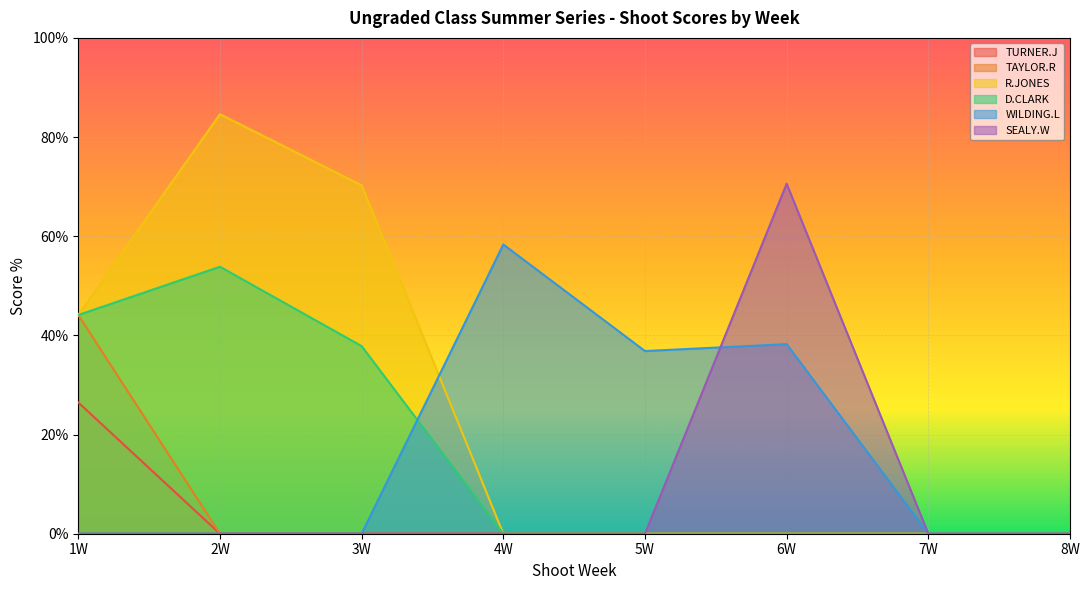

Reading left to right, transcribe all the data shown in this chart.

TURNER.J: 1W=26.5	2W=0.0	3W=0.0	4W=0.0	5W=0.0	6W=0.0	7W=0.0	8W=0.0
TAYLOR.R: 1W=44.1	2W=0.0	3W=0.0	4W=0.0	5W=0.0	6W=0.0	7W=0.0	8W=0.0
R.JONES: 1W=44.1	2W=84.6	3W=70.3	4W=0.0	5W=0.0	6W=0.0	7W=0.0	8W=0.0
D.CLARK: 1W=44.1	2W=53.8	3W=37.8	4W=0.0	5W=0.0	6W=0.0	7W=0.0	8W=0.0
WILDING.L: 1W=0.0	2W=0.0	3W=0.0	4W=58.3	5W=36.8	6W=38.2	7W=0.0	8W=0.0
SEALY.W: 1W=0.0	2W=0.0	3W=0.0	4W=0.0	5W=0.0	6W=70.6	7W=0.0	8W=0.0